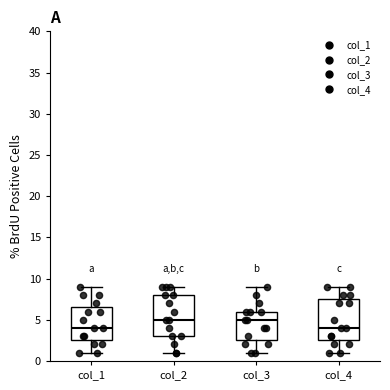

Reading left to right, read every box against the y-axis: the position of its median line, the range the box covers, and the ends of its whiskers. The values are not printed on the chart, so give them approximately, as read against the axis.

col_1: median 4.0, box 2.5 to 6.5, whiskers 1.0 to 9.0
col_2: median 5.0, box 3.0 to 8.0, whiskers 1.0 to 9.0
col_3: median 5.0, box 2.5 to 6.0, whiskers 1.0 to 9.0
col_4: median 4.0, box 2.5 to 7.5, whiskers 1.0 to 9.0